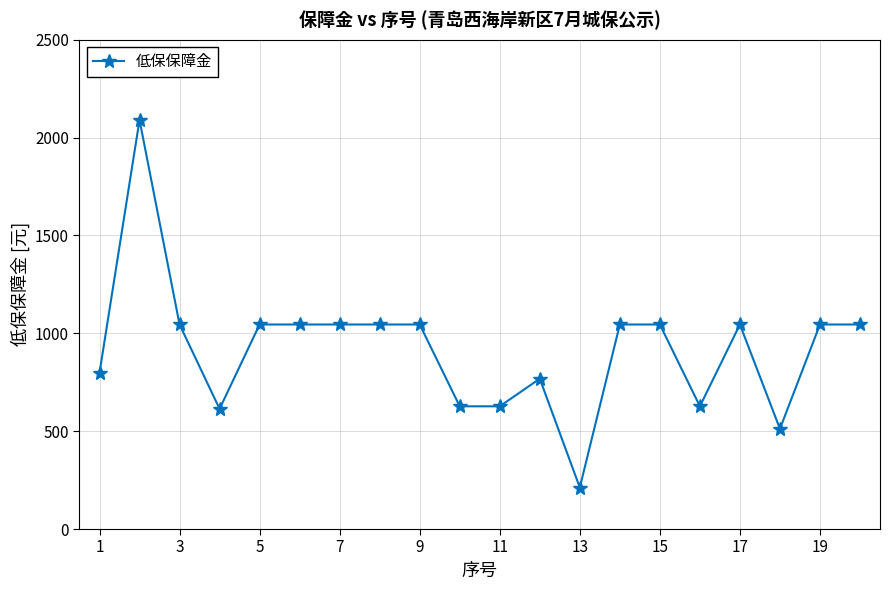

True or false: the data has more than 1 interior local peaks.

True